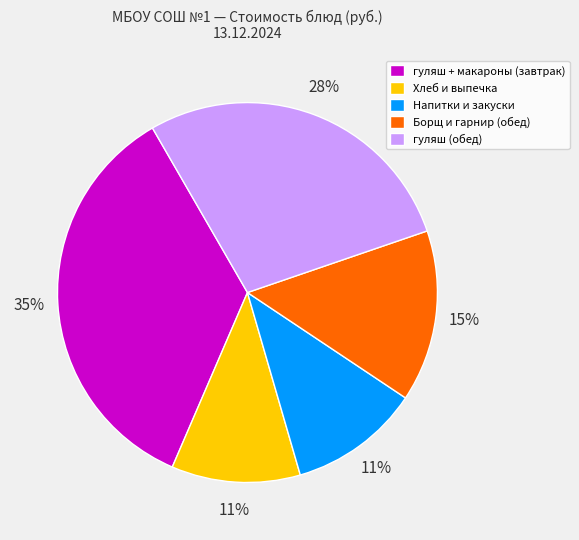

Is there any slice that represents more than half of the pie?

No